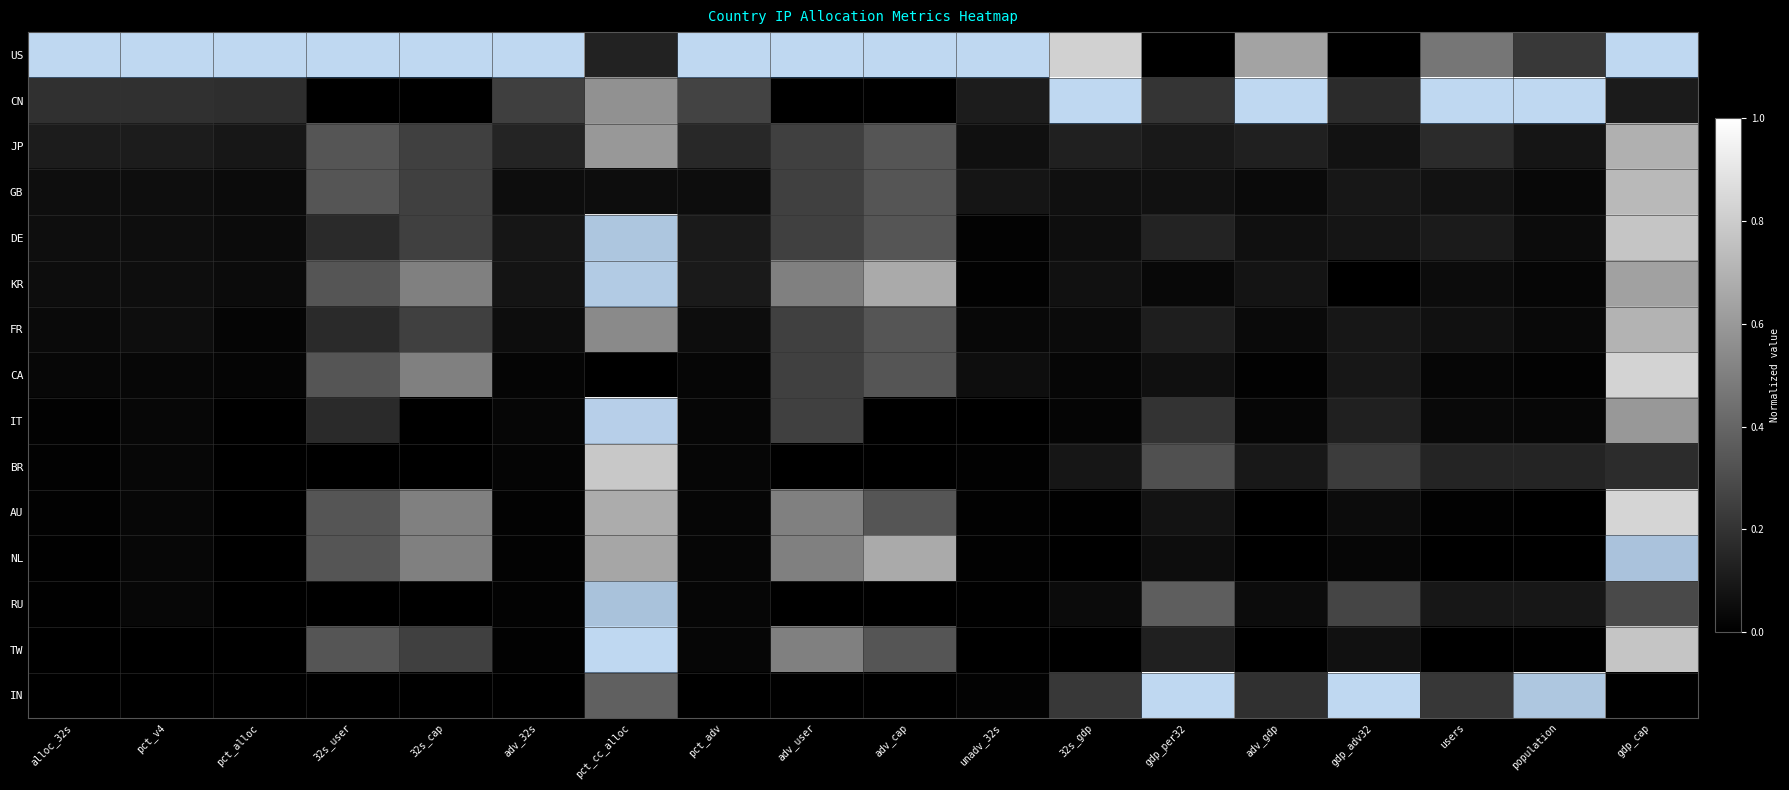

Rank the series by their maximum value, from lowest to highest.

JP, FR, GB, BR, CA, AU, RU, NL, DE, KR, IT, US, CN, TW, IN